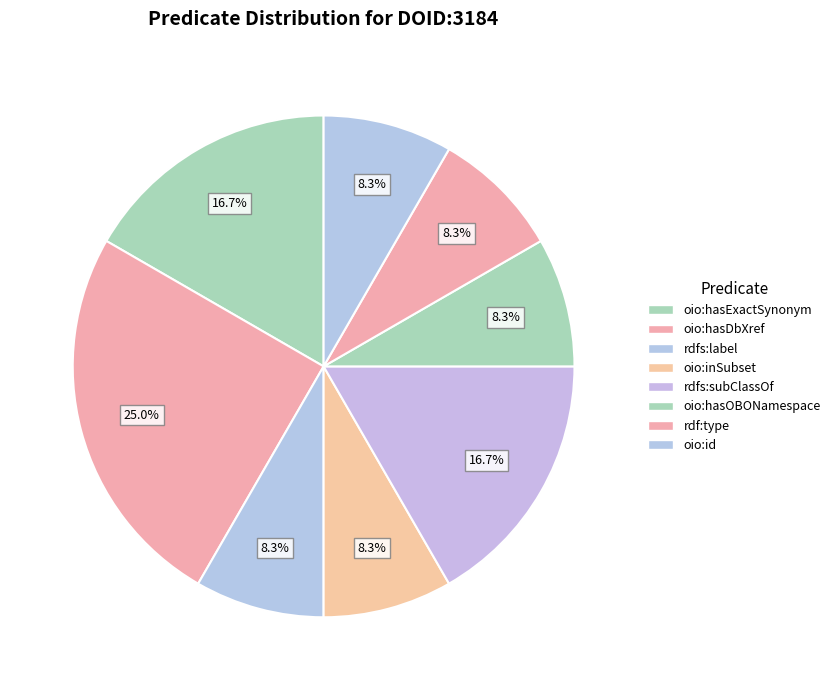

How many slices are in this pie chart?

8